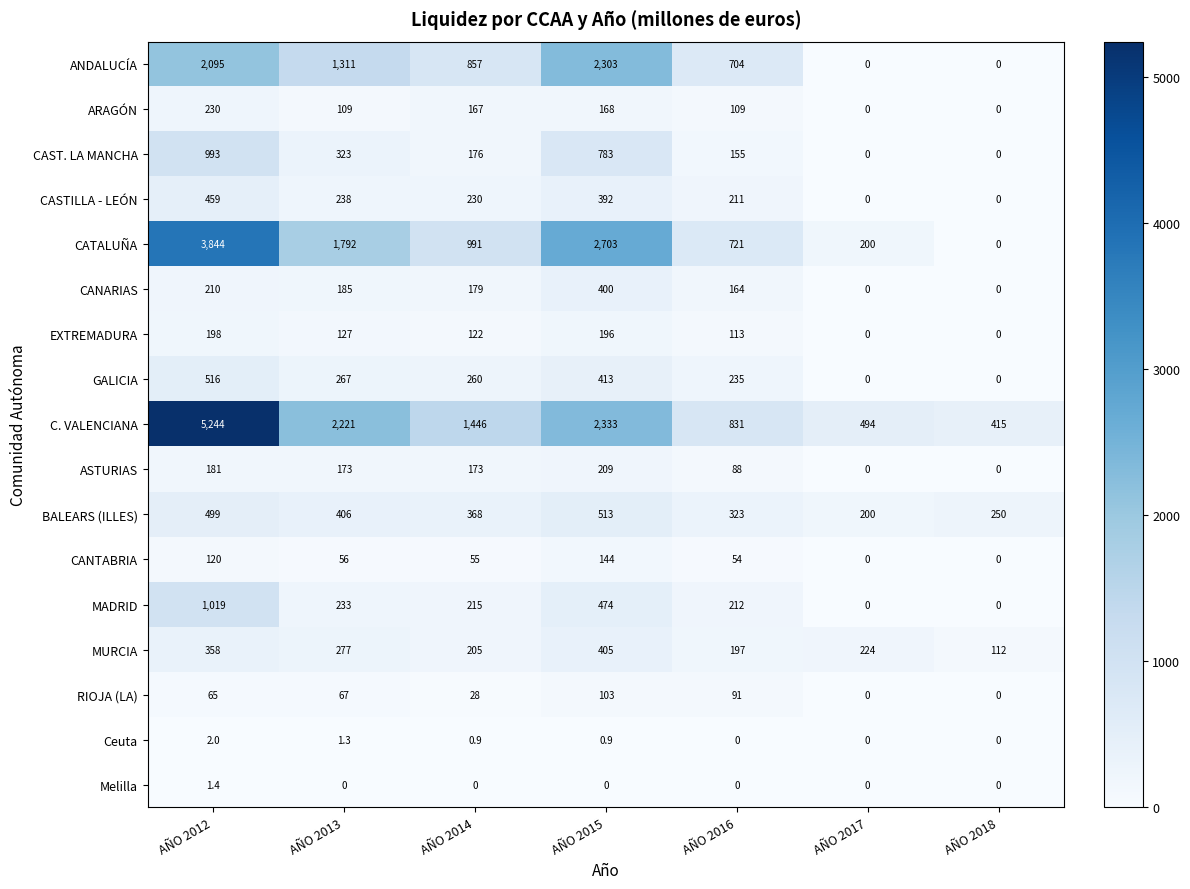

How many values in MADRID are above zero?

5